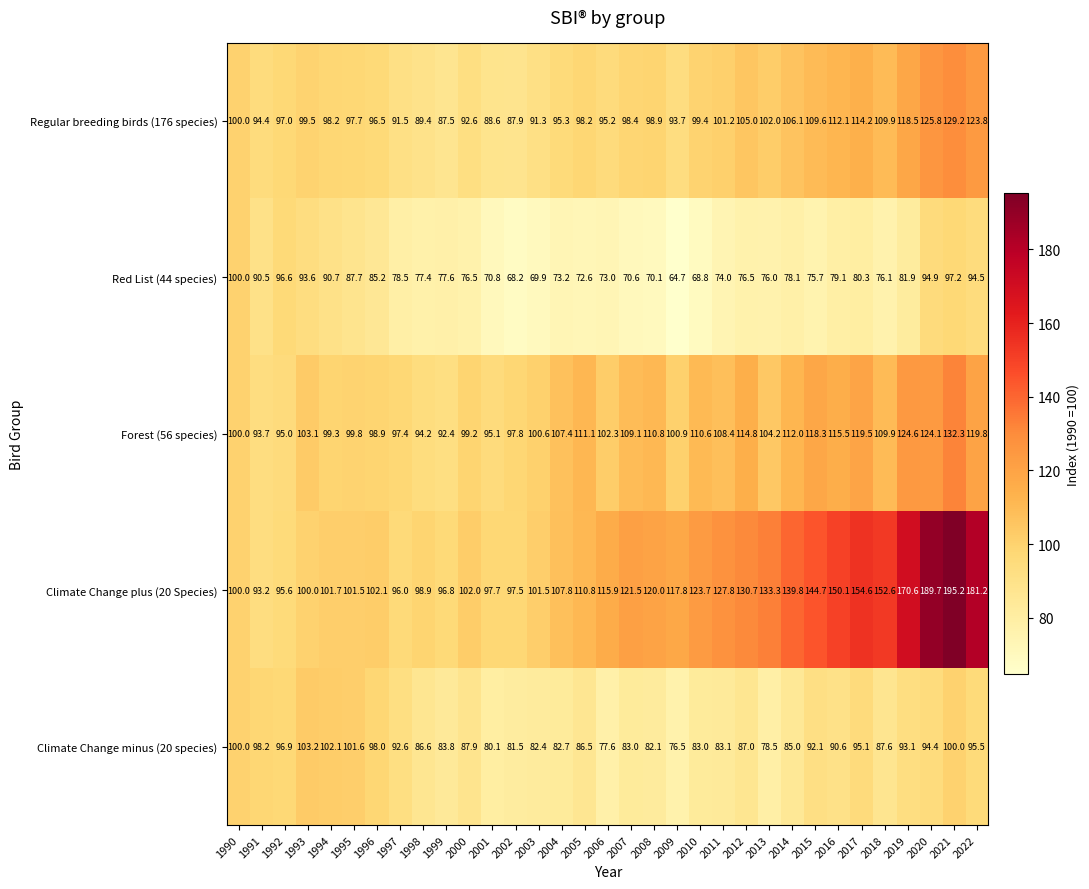

At which label is Red List (44 species) closest to 82?

2019